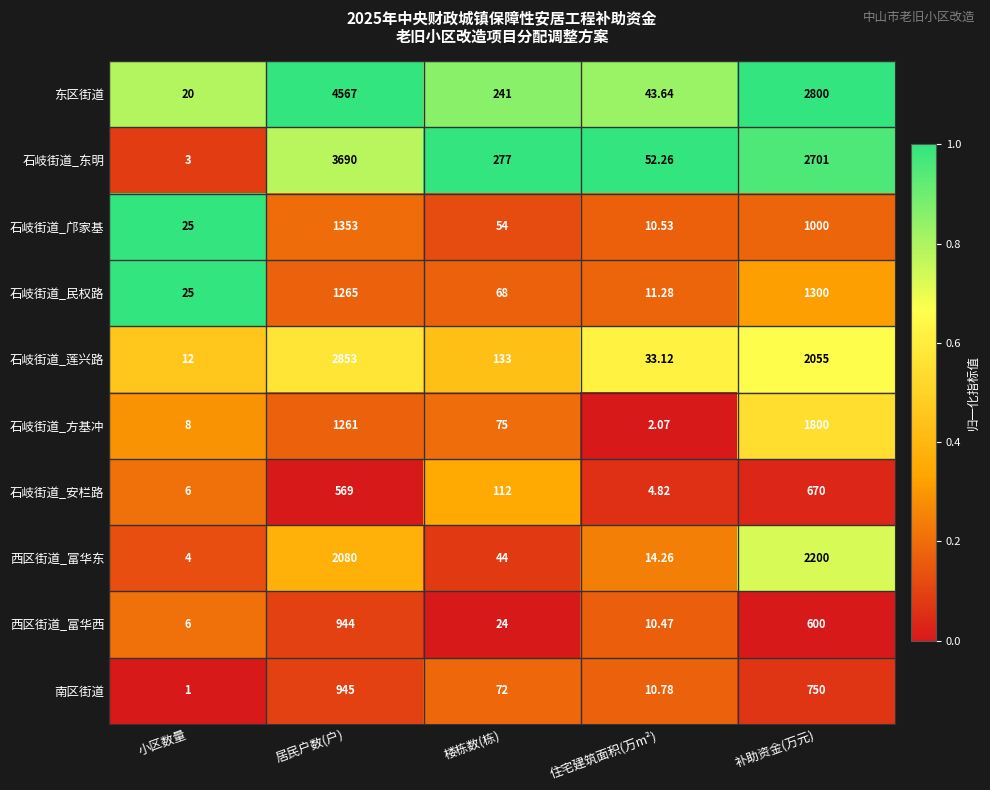

Count the number of data series in this chart.

10